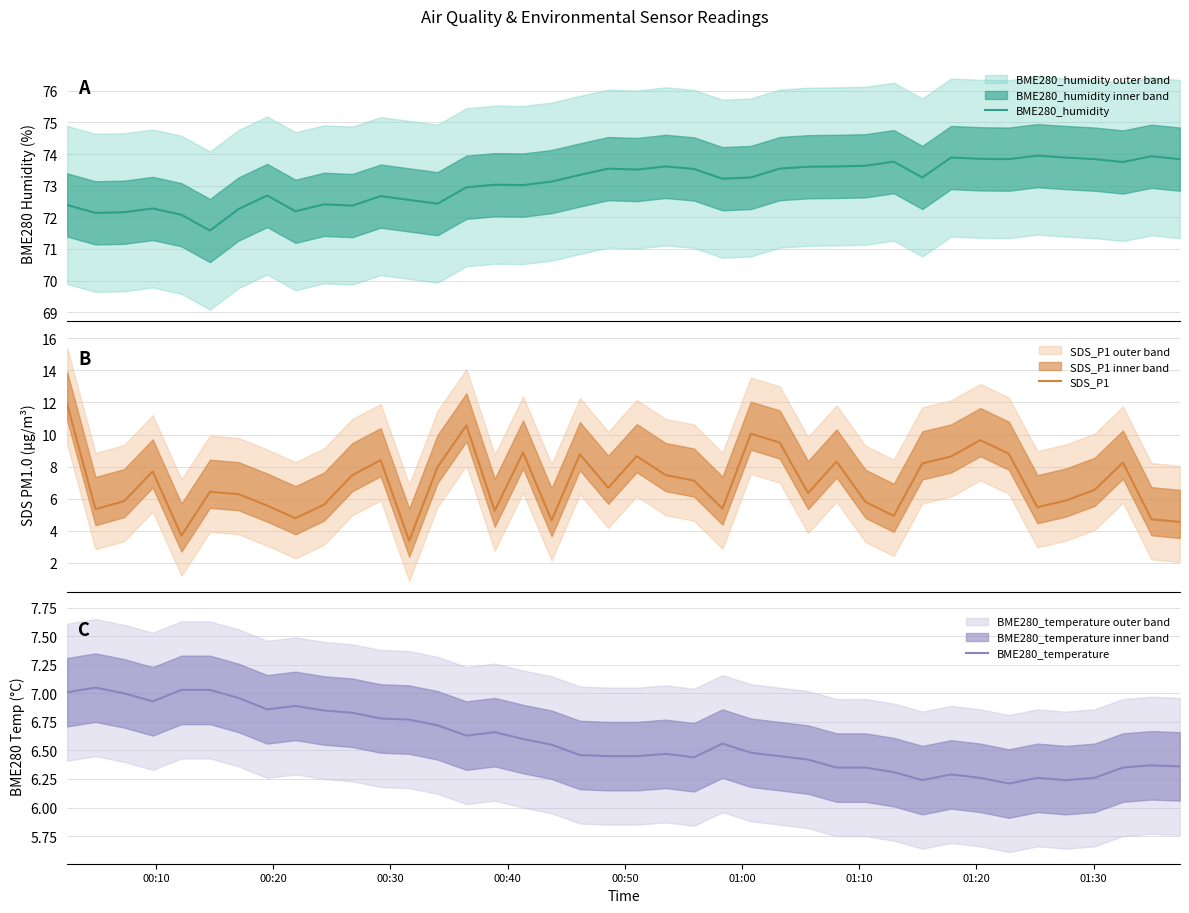

Which series has the largest range (max minus min)?

SDS_P1